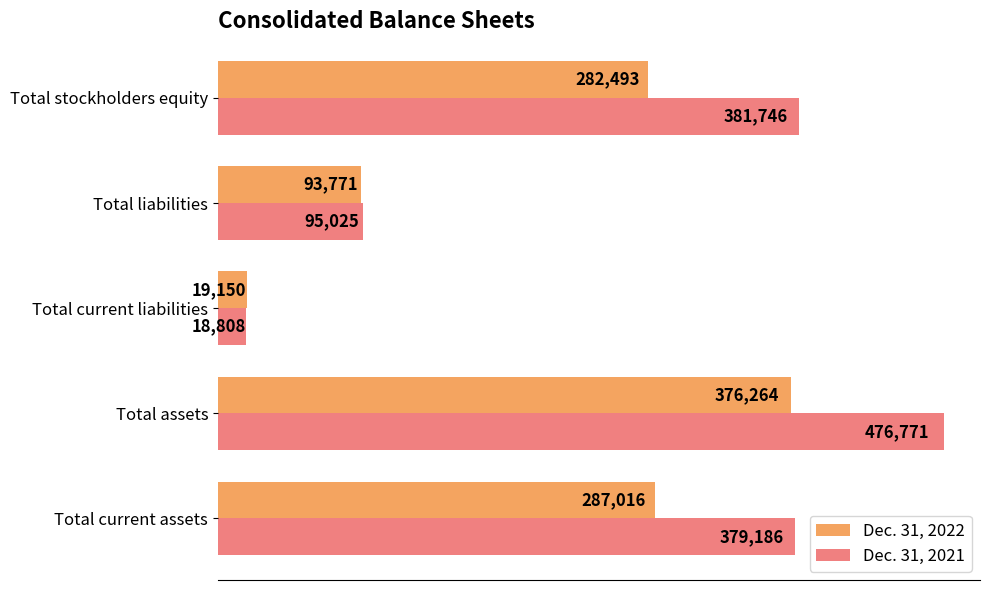

Is it true that Dec. 31, 2022 equals 93771 at Total liabilities?

True